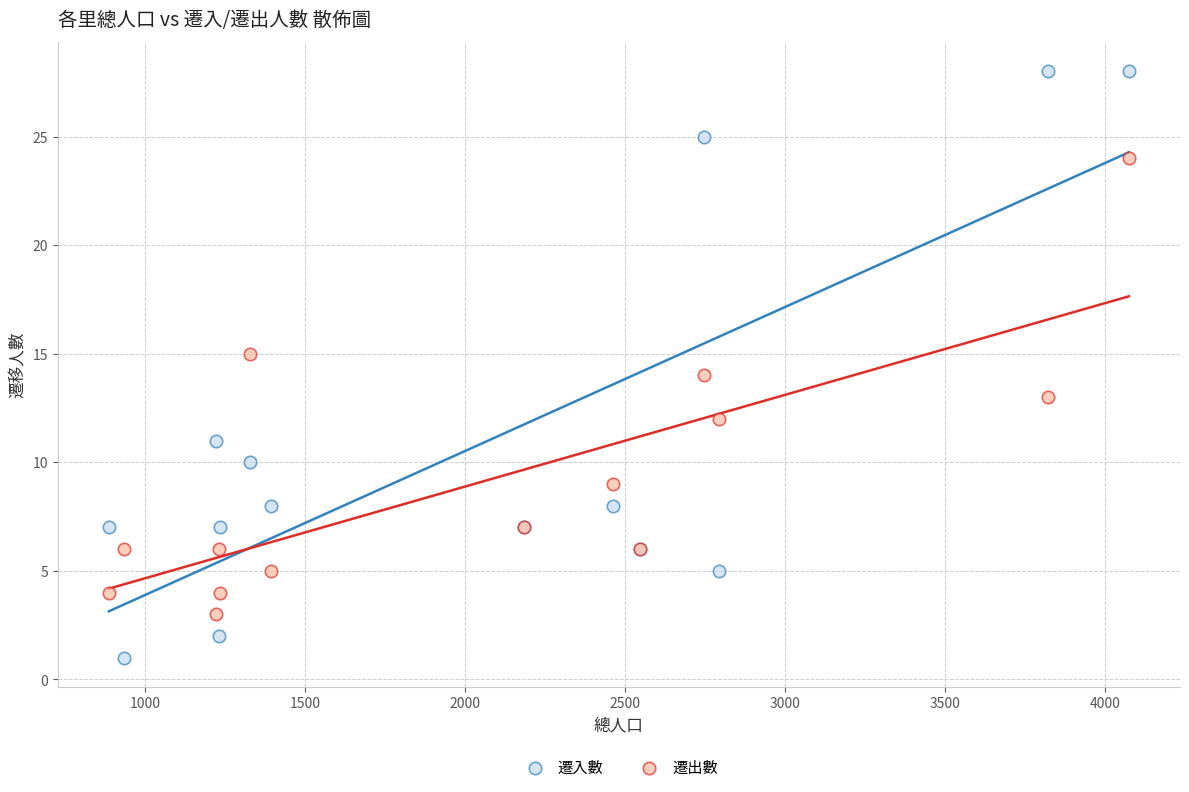

Which series contains the lowest Y value?

遷入數